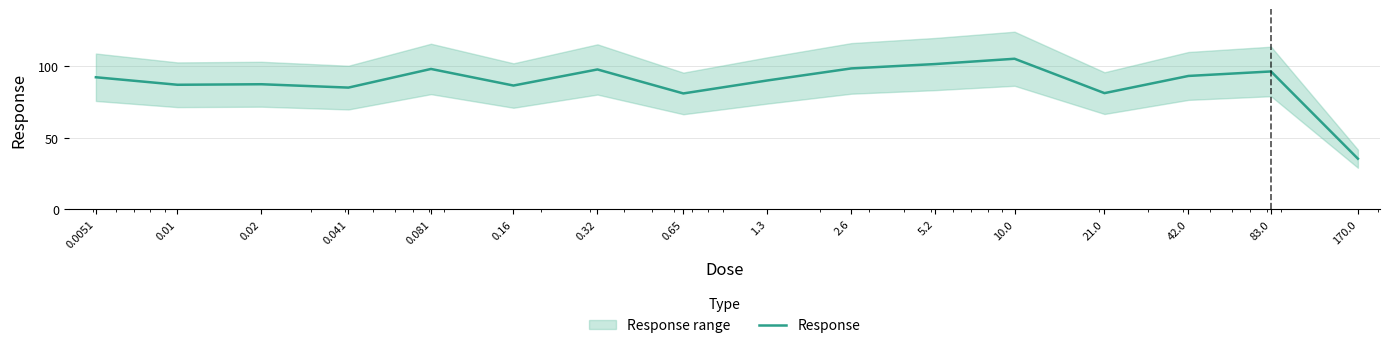

Reading left to right, list all the values displayed in this chart.

0.0051=92.2	0.01=87.0	0.02=87.4	0.041=85.0	0.081=98.1	0.16=86.5	0.32=97.7	0.65=80.9	1.3=90.0	2.6=98.4	5.2=101.5	10.0=105.2	21.0=81.1	42.0=93.2	83.0=96.3	170.0=35.2